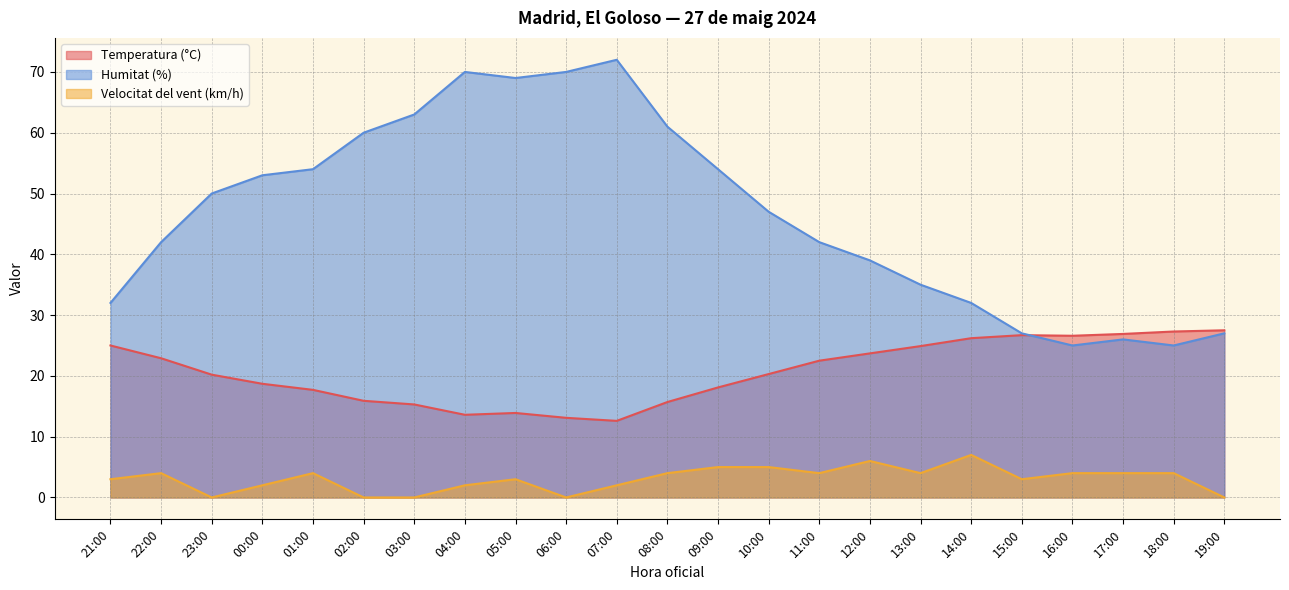

The Velocitat del vent (km/h) series shows 3.0 at 05:00. True or false?

True